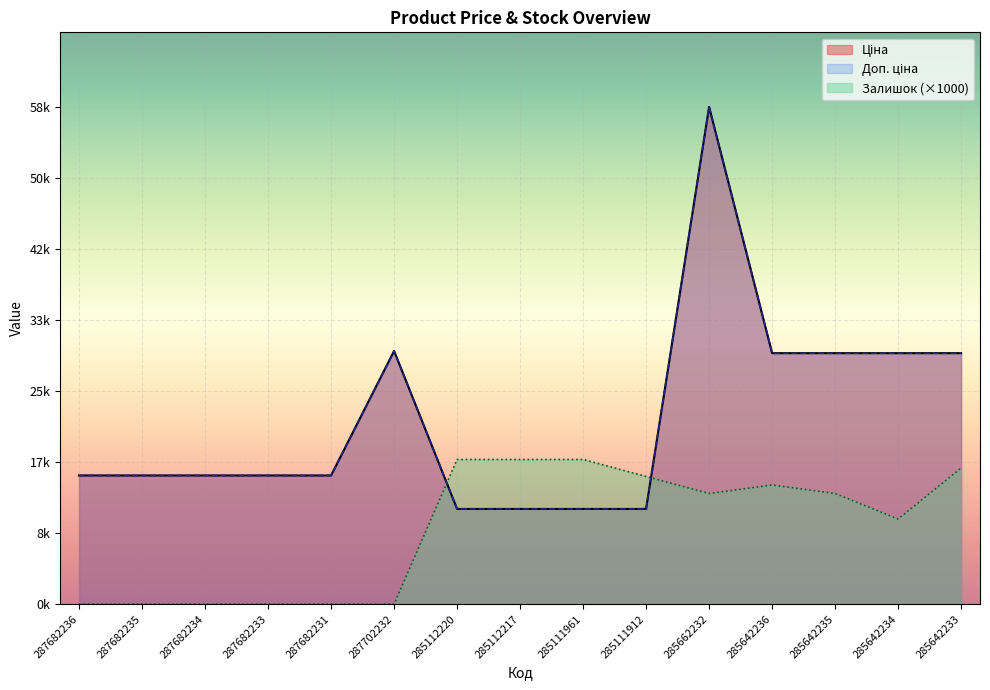

What is the sum of all Залишок values?

132000.0